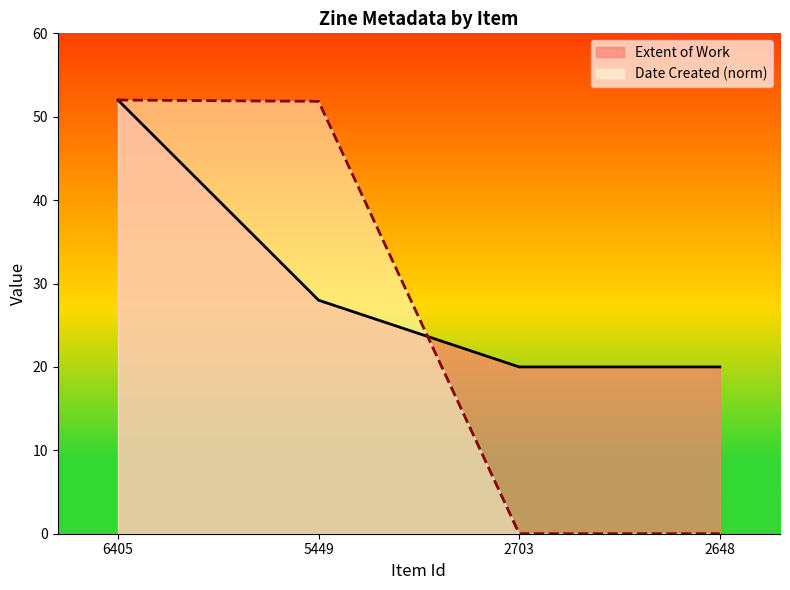

List the labels in order of Extent of Work value, largest first.

6405, 5449, 2703, 2648